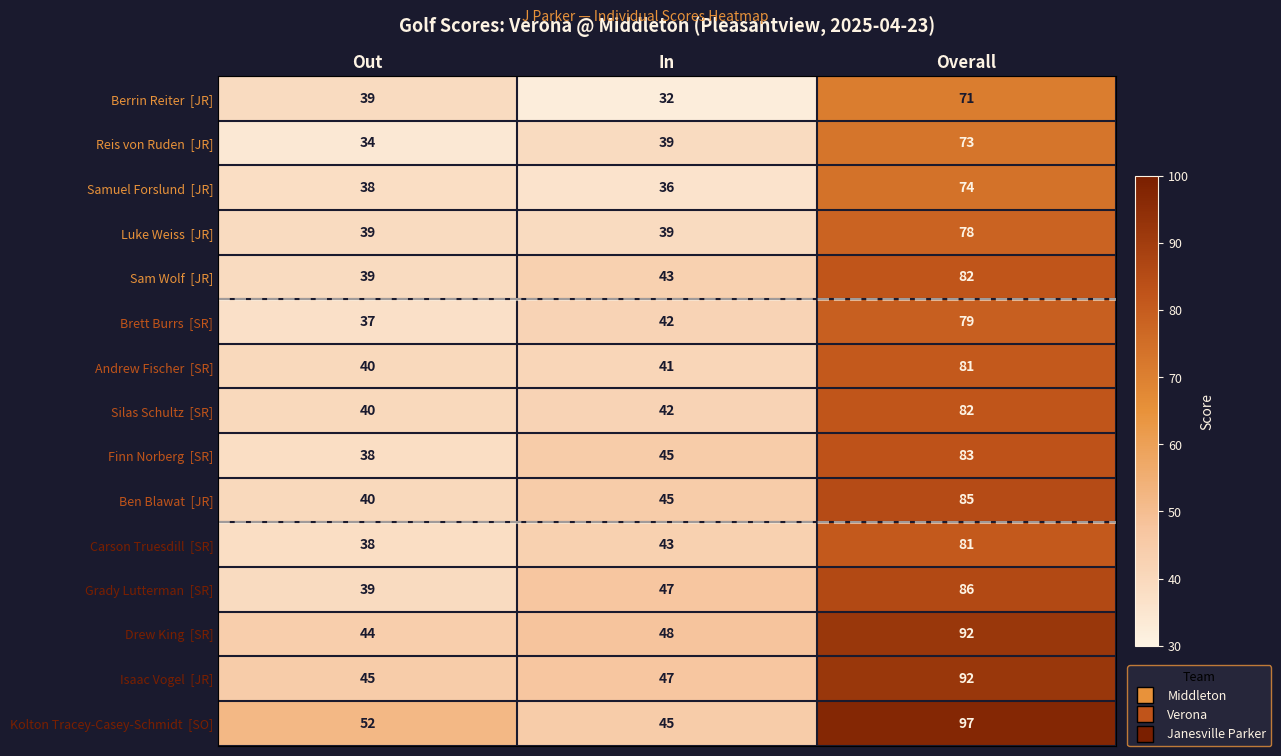

Which category has the highest value across all series?

Overall